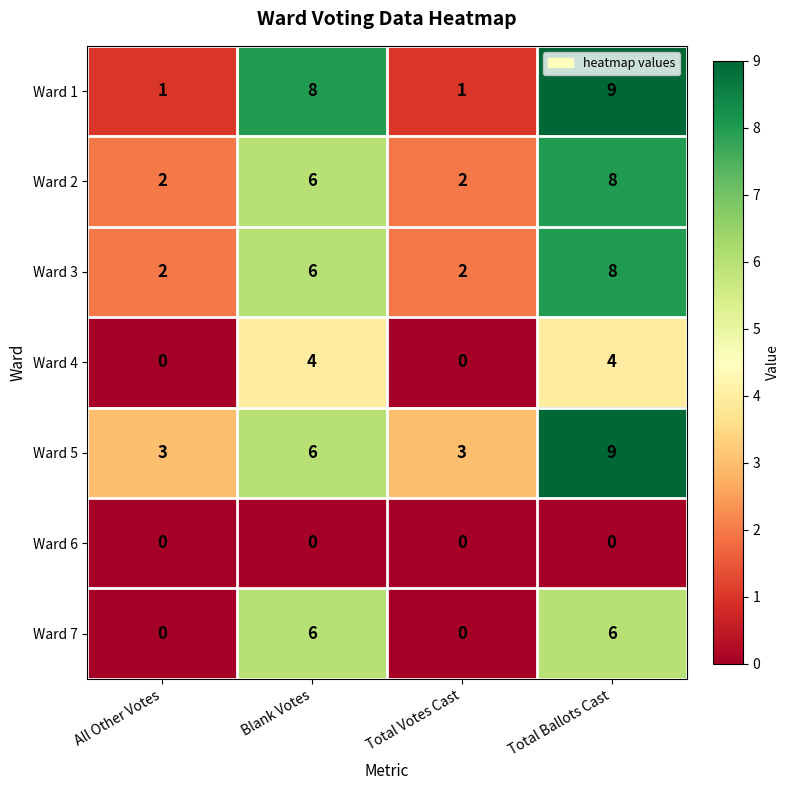

Which series changed the most between All Other Votes and Total Ballots Cast?

Ward 1